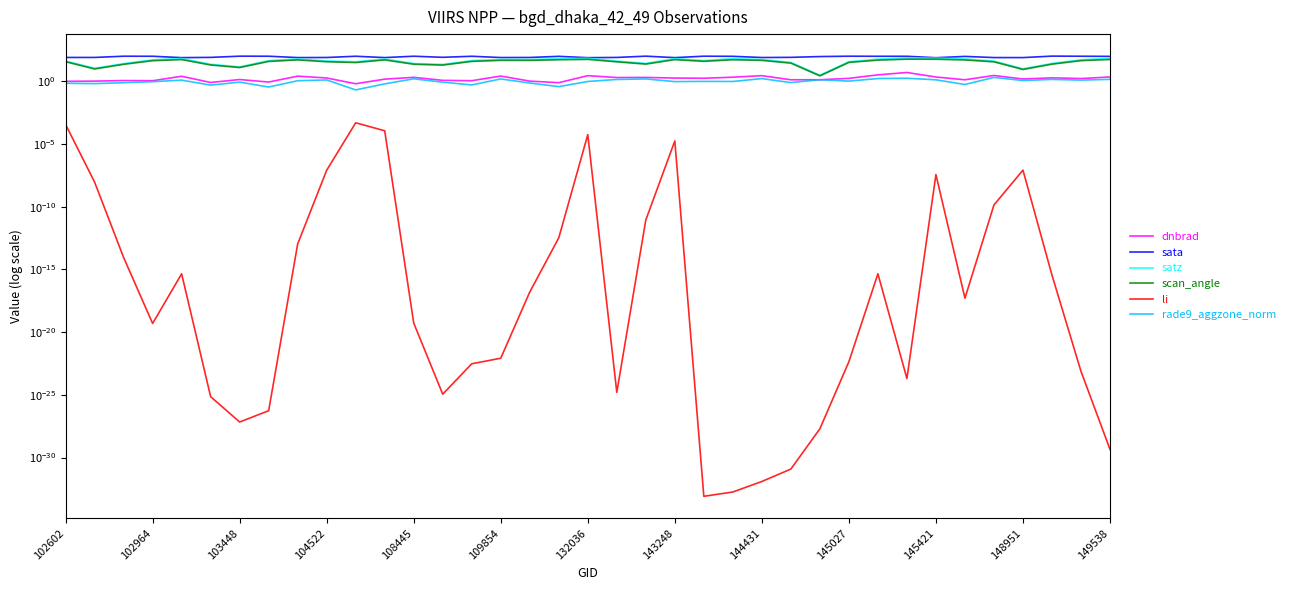

True or false: satz and rade9_aggzone_norm intersect in this chart.

False